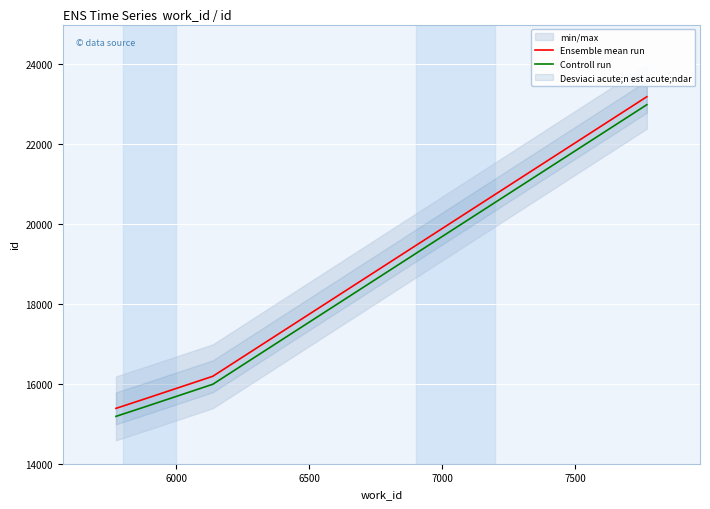

True or false: Controll run and Ensemble mean run intersect in this chart.

False